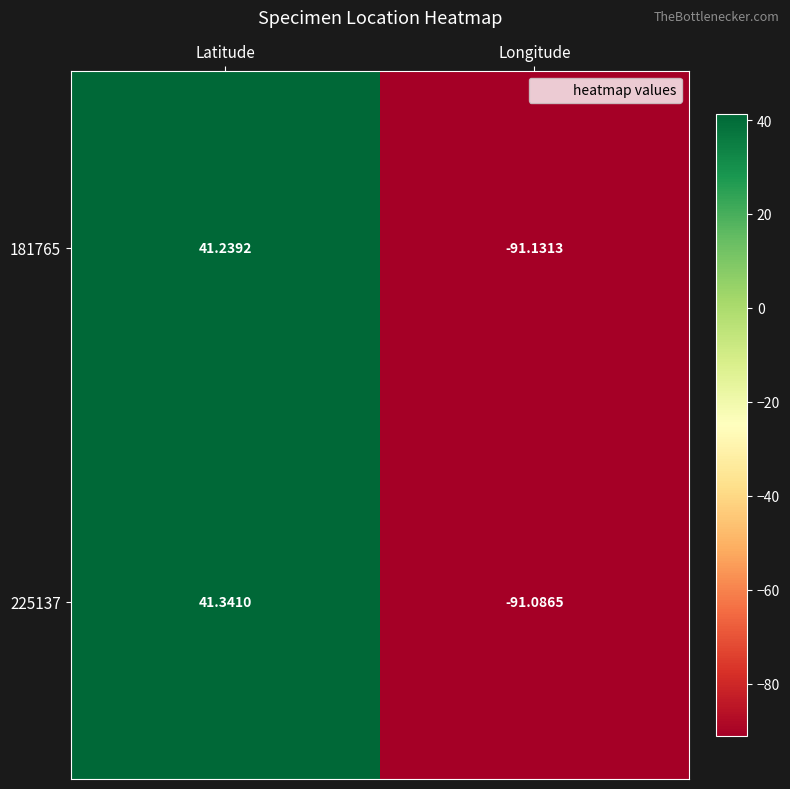

List the labels in order of 225137 value, smallest first.

Longitude, Latitude